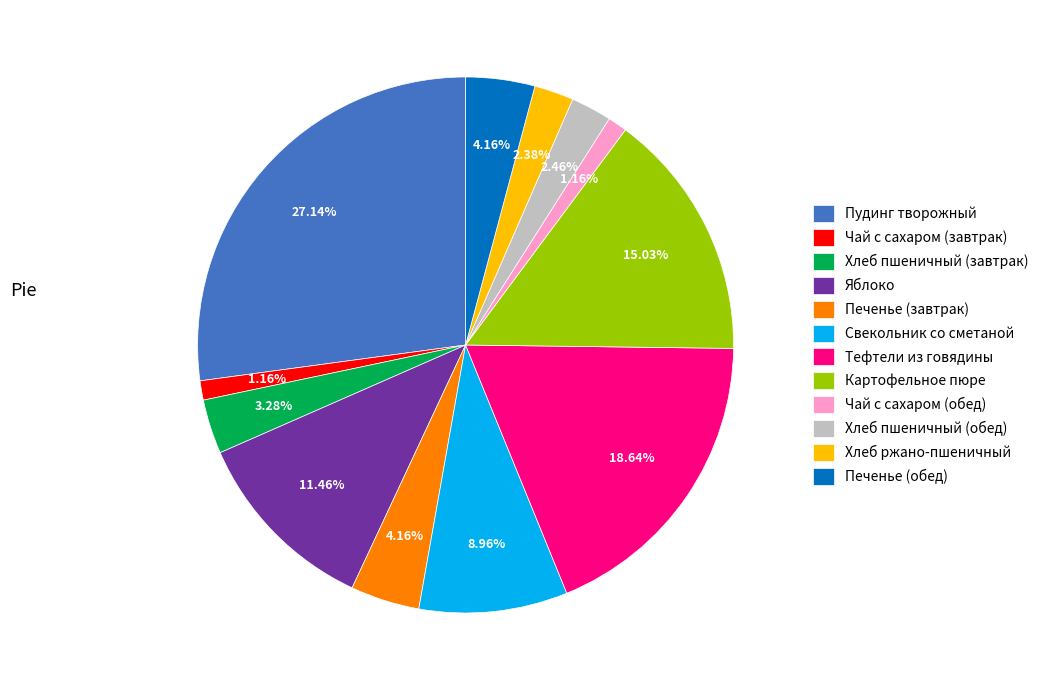

Do Хлеб пшеничный (обед) and Чай с сахаром (завтрак) together represent more than half of the pie?

No